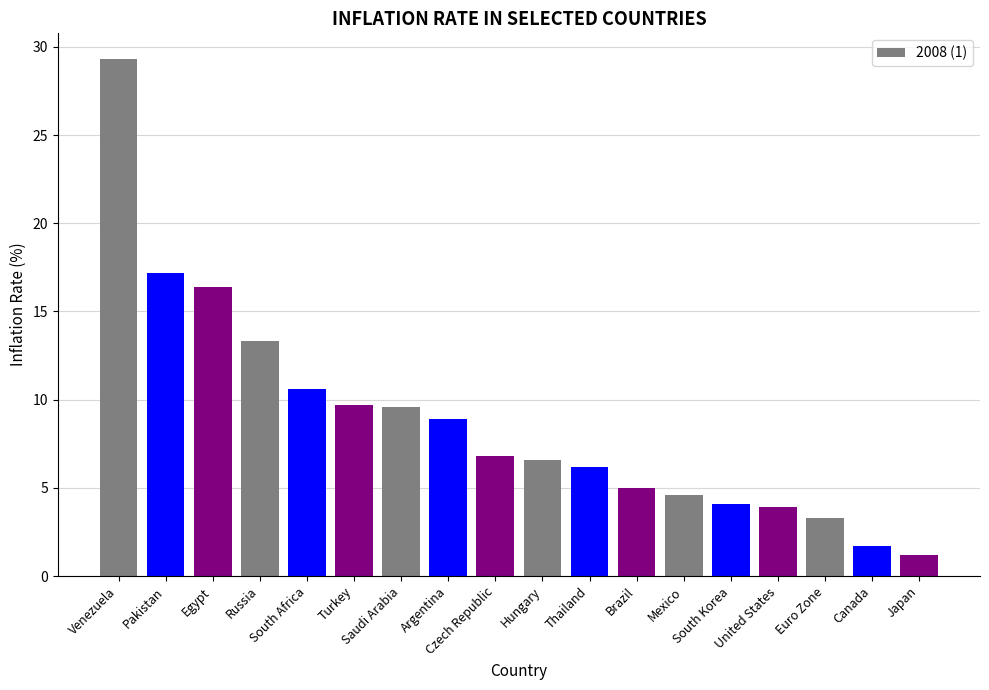

What is the approximate value at Canada?

1.7